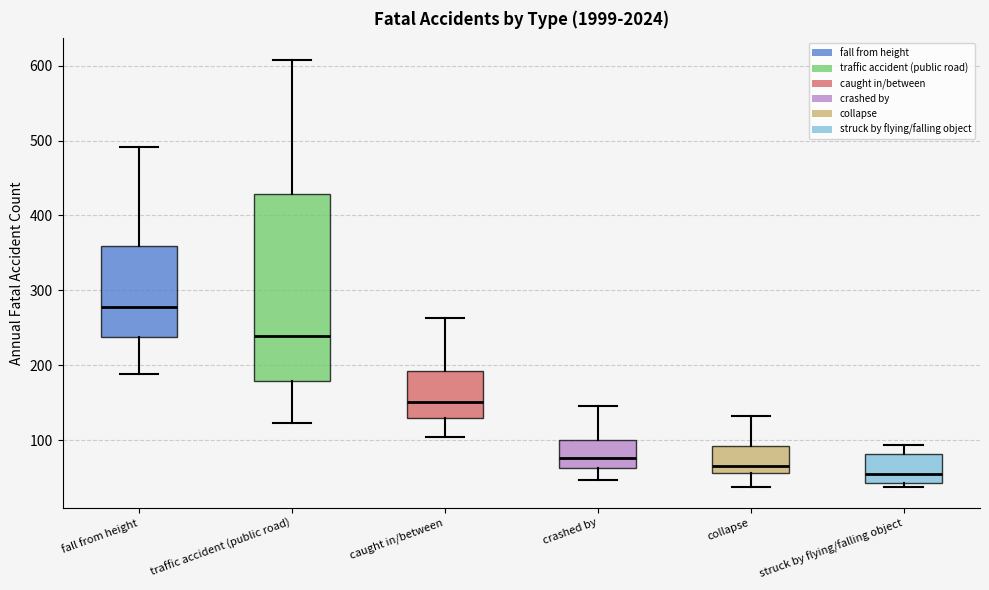

Reading left to right, transcribe this box plot: for each box, give where its median line is, the range the box spans, and where its two whiskers end, as read against the y-axis. The values are not printed on the chart, so give them approximately, as read against the axis.

fall from height: median 280, box 240 to 360, whiskers 190 to 490
traffic accident (public road): median 240, box 180 to 430, whiskers 120 to 610
caught in/between: median 150, box 130 to 190, whiskers 100 to 260
crashed by: median 80, box 60 to 100, whiskers 50 to 150
collapse: median 70, box 60 to 90, whiskers 40 to 130
struck by flying/falling object: median 50, box 40 to 80, whiskers 40 (just below the box's lower edge) to 90